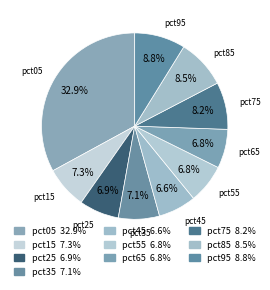

Is it true that pct25 is 1% of the pie?

False